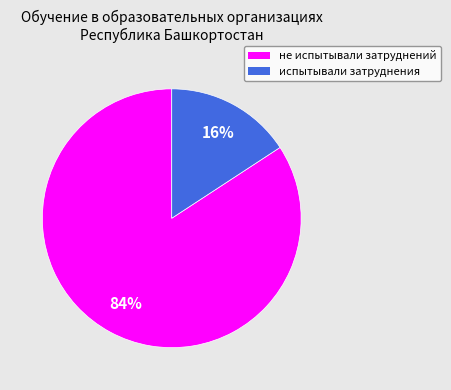

Which category has the smallest portion of the pie?

испытывали затруднения